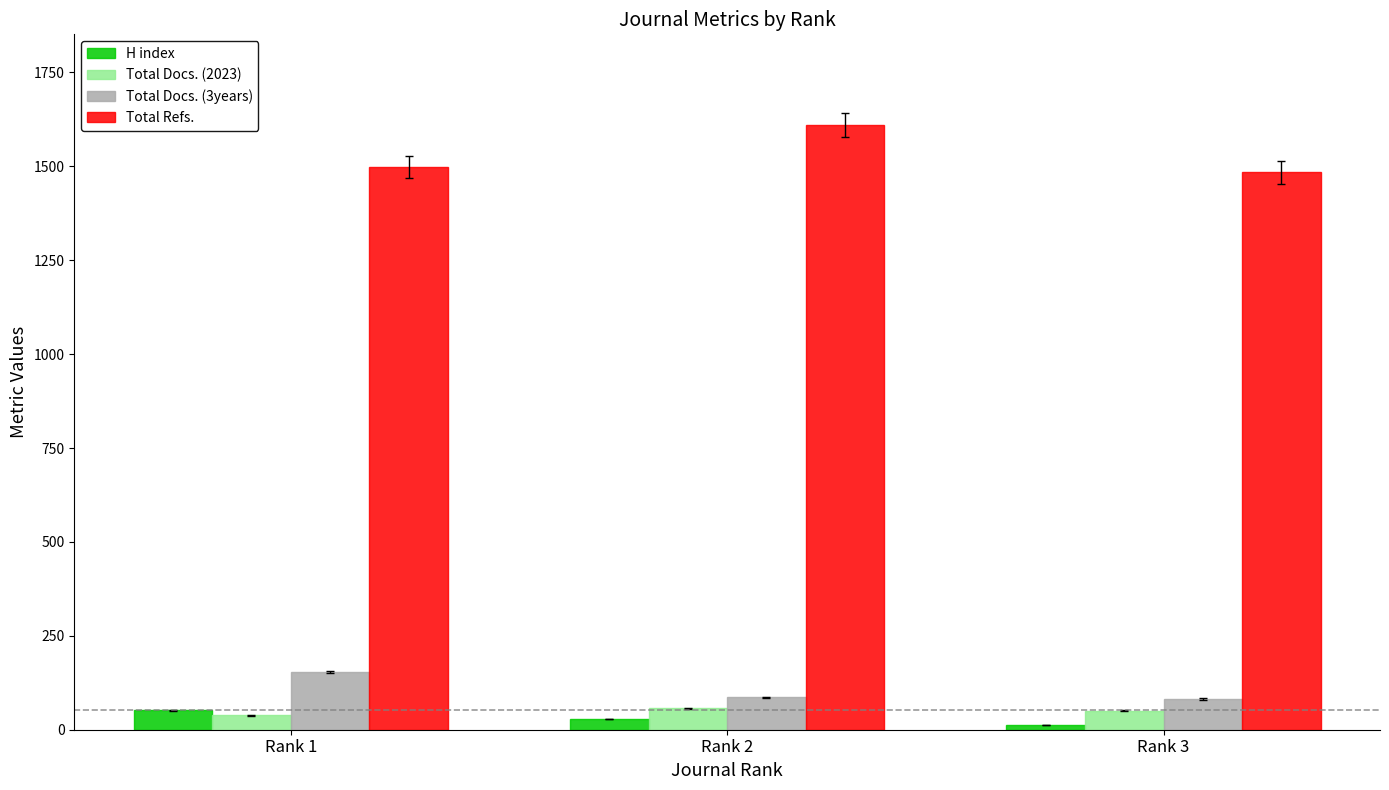

What is the smallest value displayed?

12